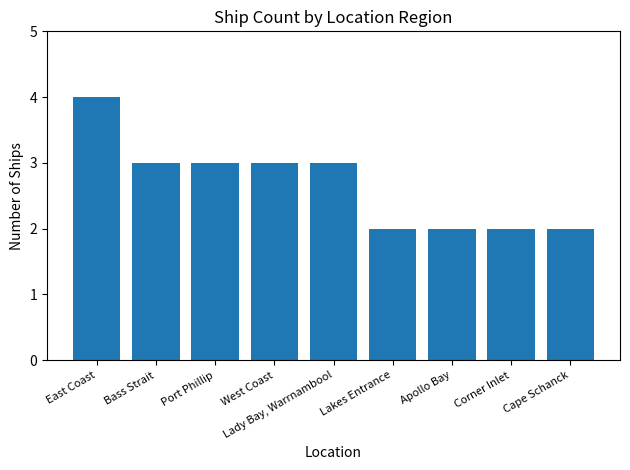

Reading left to right, what are all the values shown in this chart?

East Coast=4	Bass Strait=3	Port Phillip=3	West Coast=3	Lady Bay, Warrnambool=3	Lakes Entrance=2	Apollo Bay=2	Corner Inlet=2	Cape Schanck=2